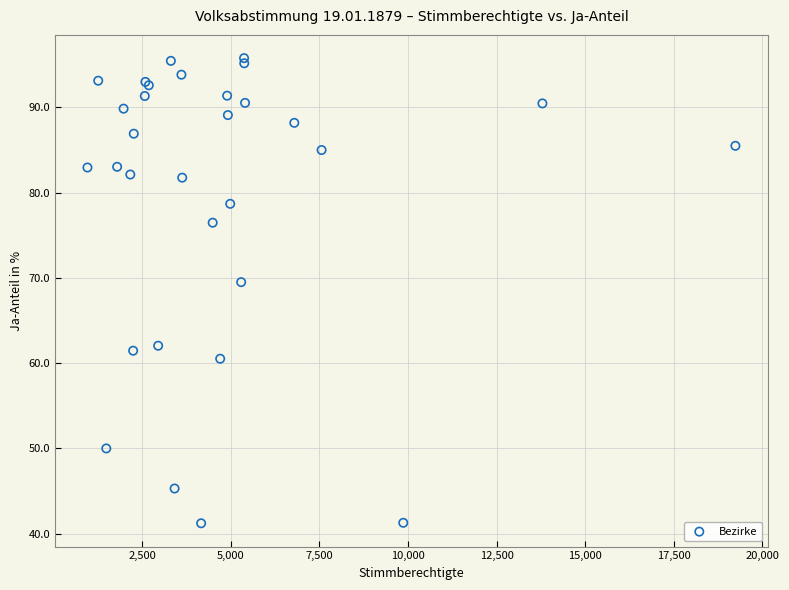

What Y value in the scatter plot is closest to 68?

69.5